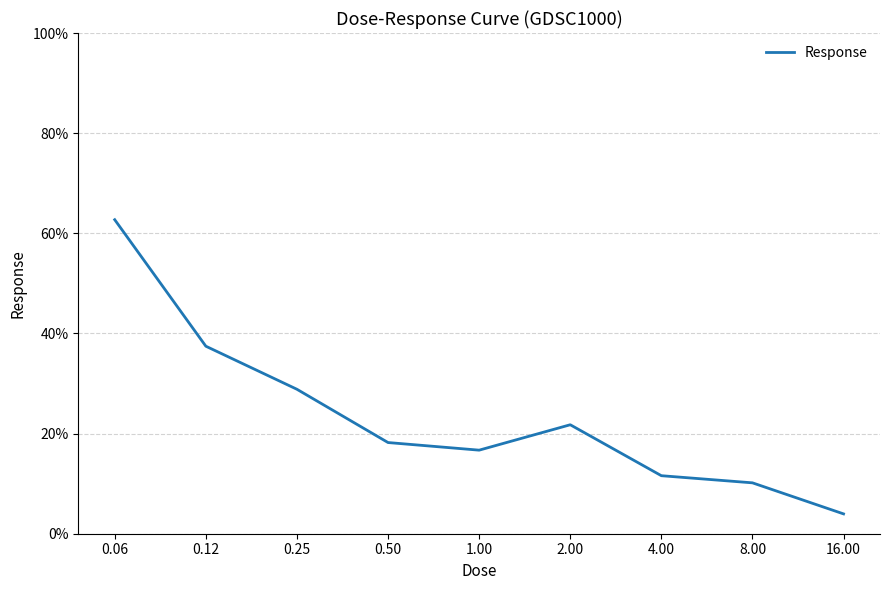

What is the greatest value displayed?

62.7